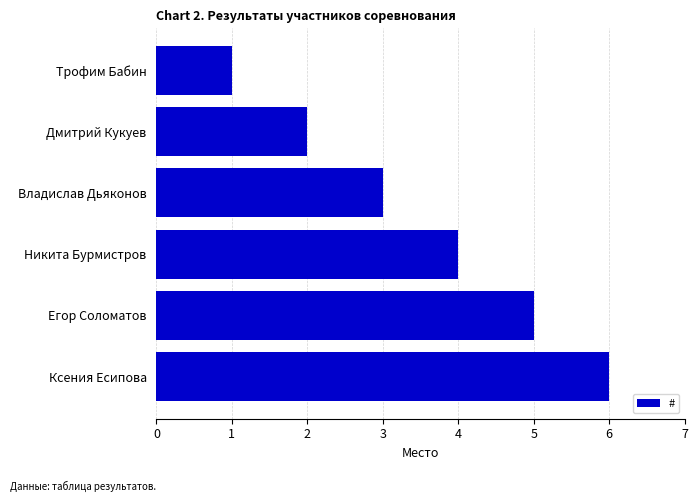

Rank the categories by value from lowest to highest.

Трофим Бабин, Дмитрий Кукуев, Владислав Дьяконов, Никита Бурмистров, Егор Соломатов, Ксения Есипова